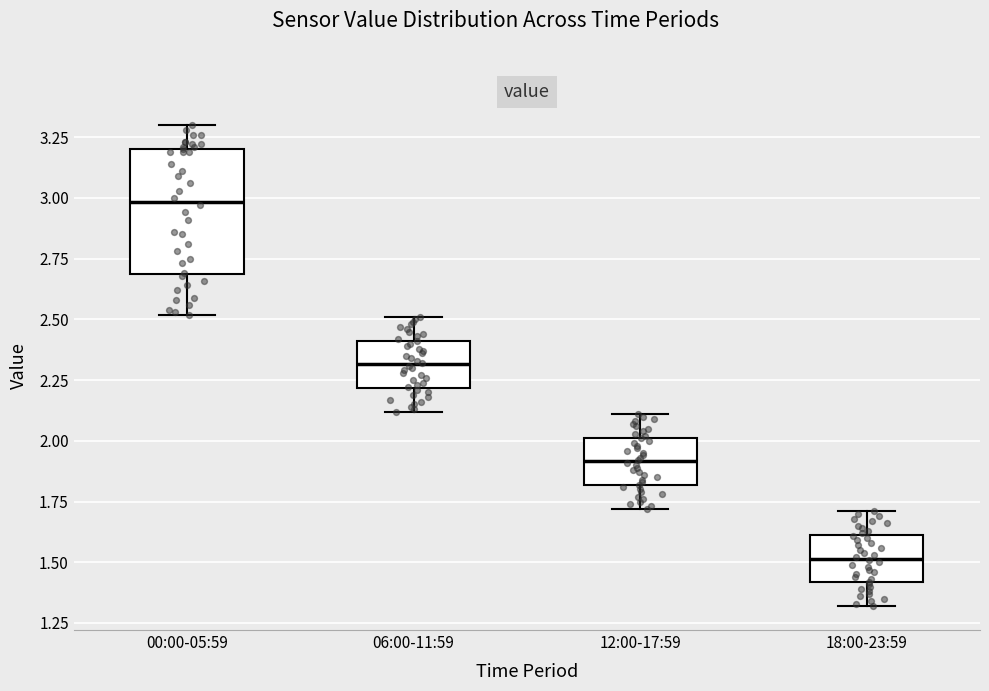

Reading left to right, read every box against the y-axis: the position of its median line, the range the box covers, and the ends of its whiskers. The values are not printed on the chart, so give them approximately, as read against the axis.

00:00-05:59: median 3.0, box 2.7 to 3.2, whiskers 2.5 to 3.3
06:00-11:59: median 2.3, box 2.2 to 2.4, whiskers 2.1 to 2.5
12:00-17:59: median 1.9, box 1.8 to 2.0, whiskers 1.7 to 2.1
18:00-23:59: median 1.5, box 1.4 to 1.6, whiskers 1.3 to 1.7